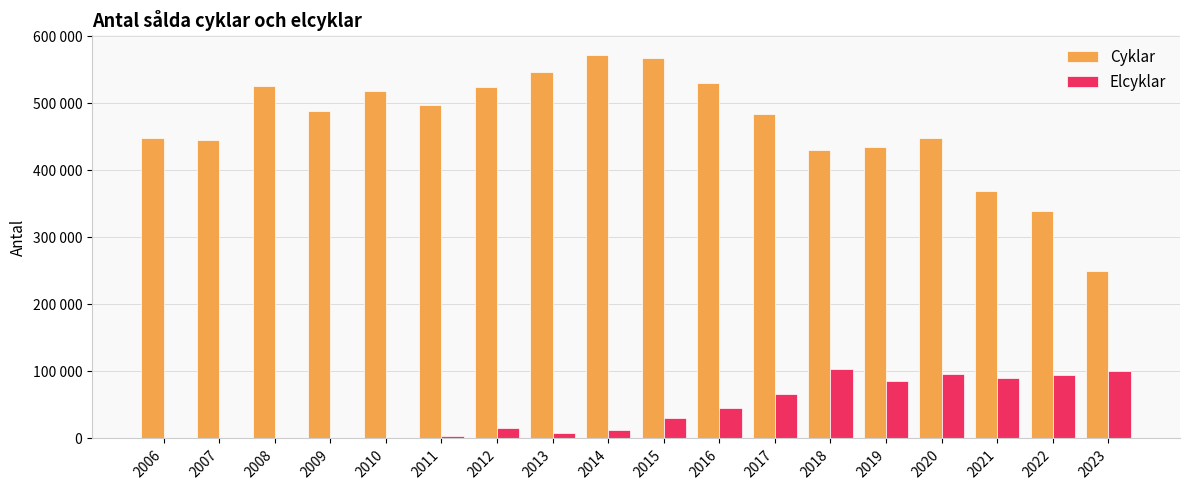

What are all the series names shown in the legend?

Cyklar, Elcyklar